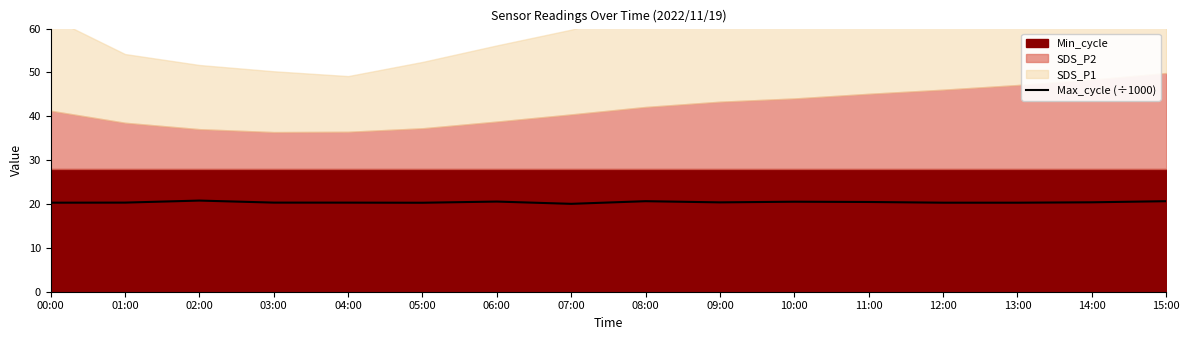

Reading left to right, extract all data points from this chart.

20.3	20.3	20.8	20.3	20.3	20.3	20.6	20.0	20.6	20.4	20.5	20.5	20.3	20.3	20.4	20.6